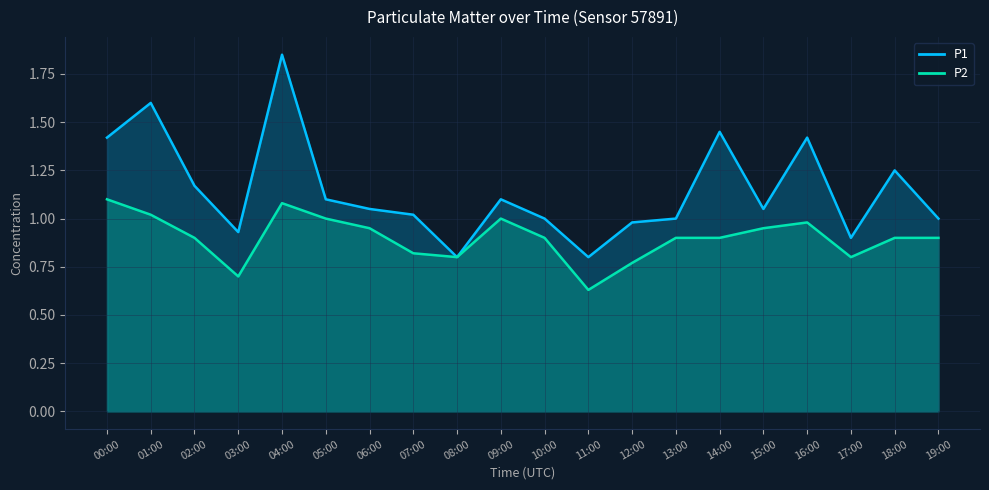

What is the label of the 8th point from the right?

12:00